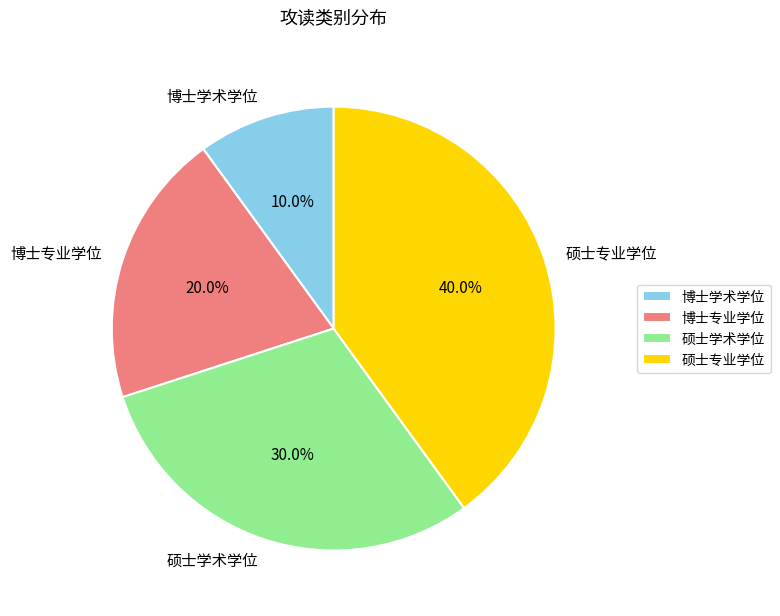

To the nearest percent, what is the combined percentage of 硕士学术学位 and 硕士专业学位?

70%